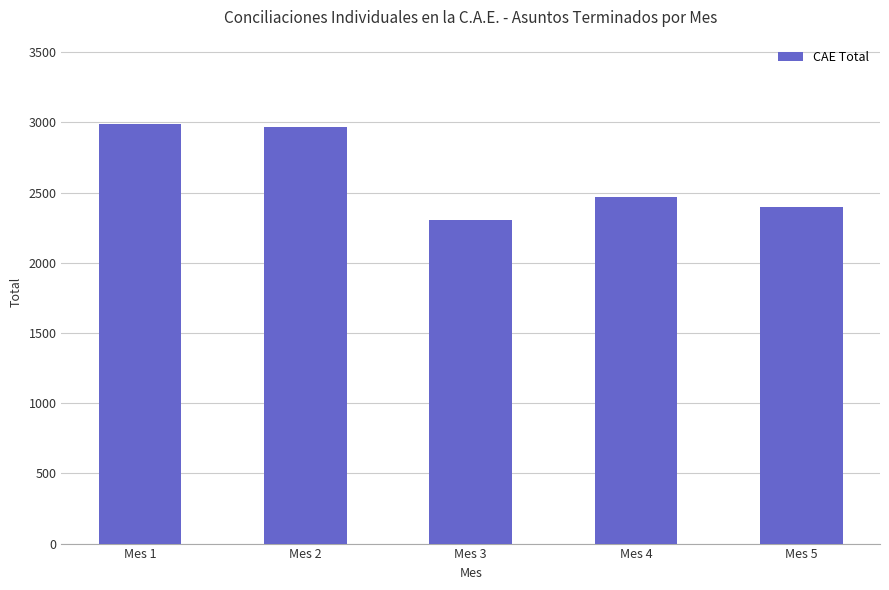

Where does the data first go above 2468?

Mes 1